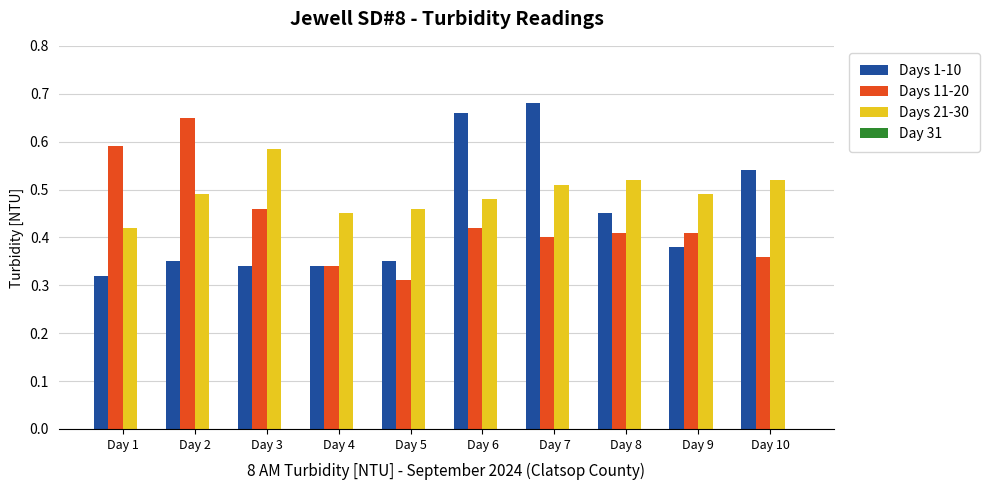

The value of Days 11-20 at Day 8 is 0.4. True or false?

True